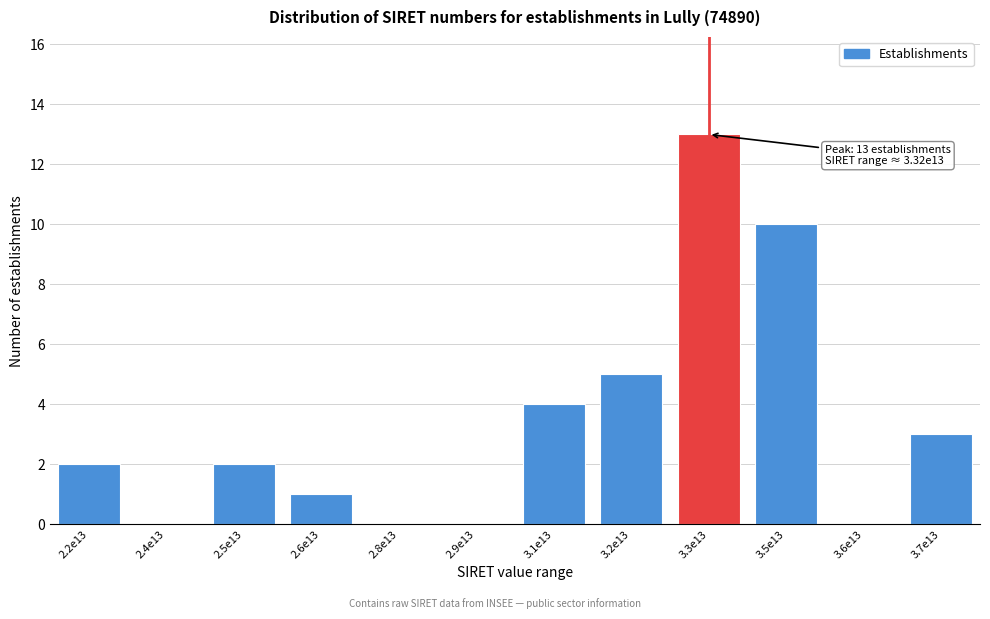

Reading left to right, extract all data points from this chart.

2.2e13=2	2.4e13=0	2.5e13=2	2.6e13=1	2.8e13=0	2.9e13=0	3.1e13=4	3.2e13=5	3.3e13=13	3.5e13=10	3.6e13=0	3.7e13=3